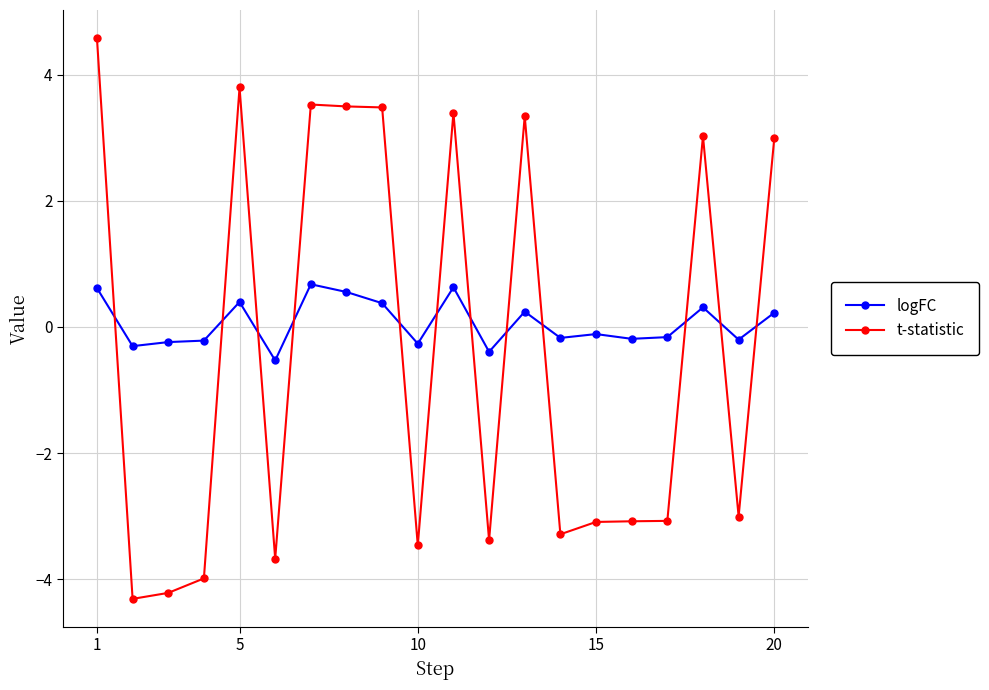

True or false: t-statistic has more than 2 points higher than both neighbors.

True